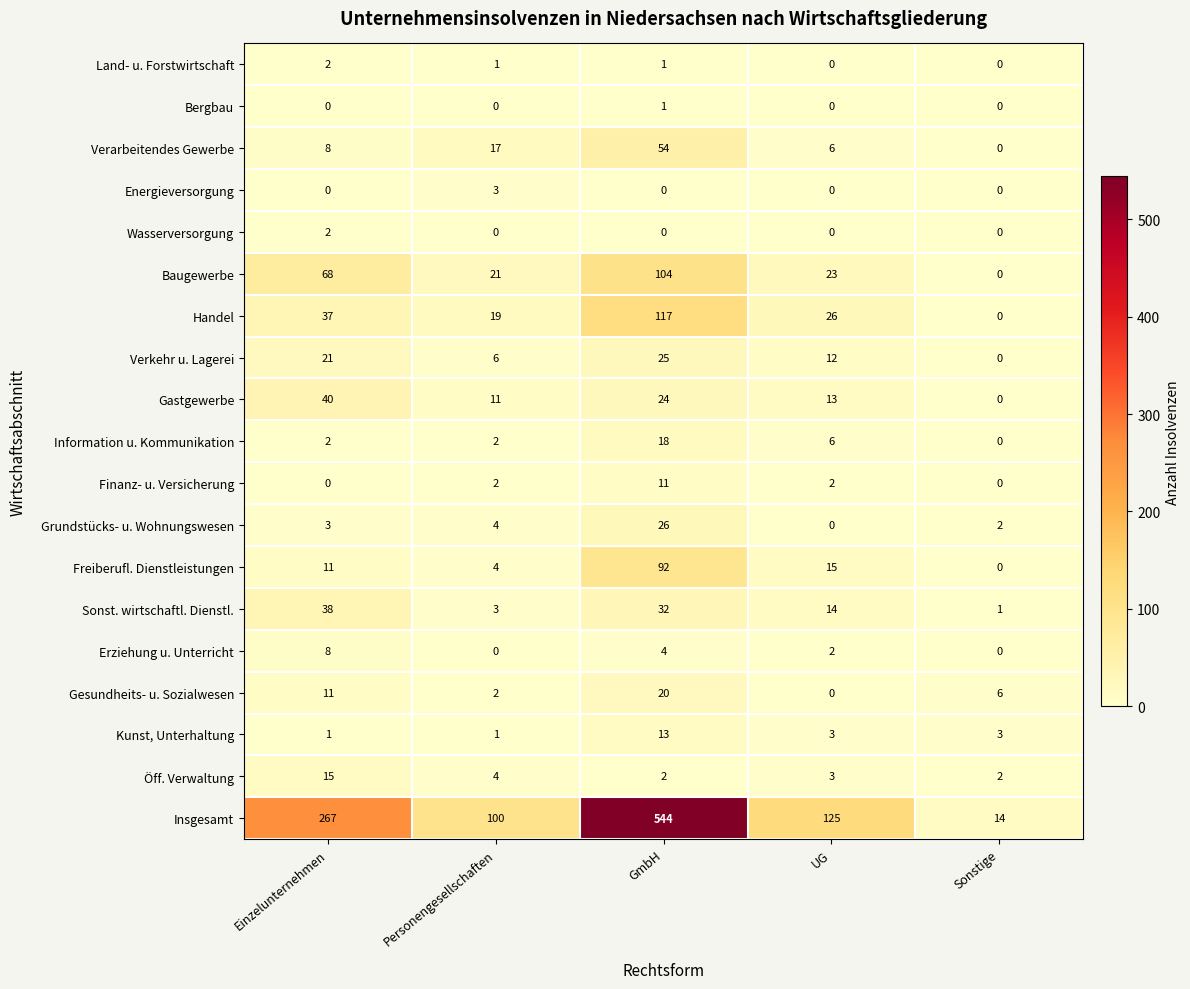

How many data points does each series have?

5